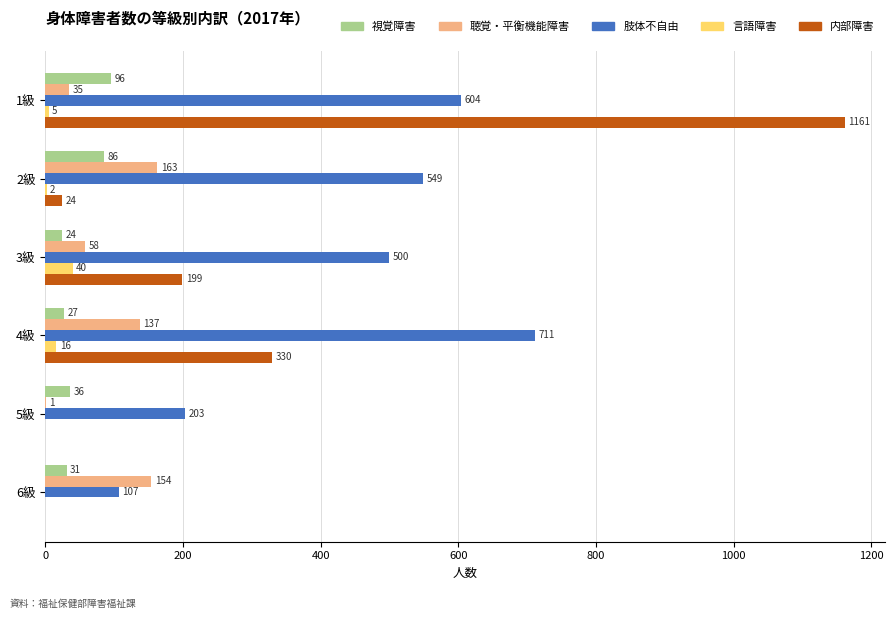

Which series has the largest total across all categories?

肢体不自由